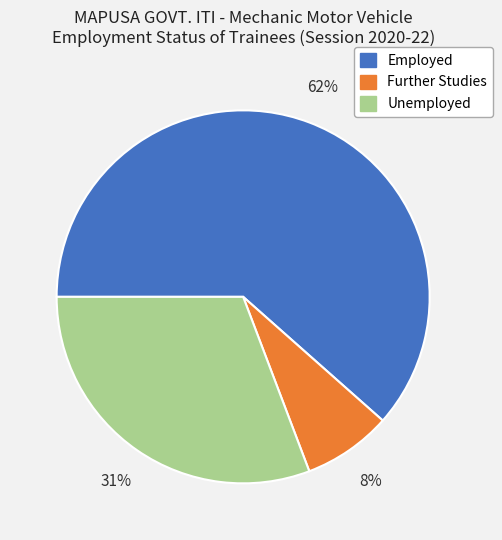

Which slice is the smallest?

Further Studies